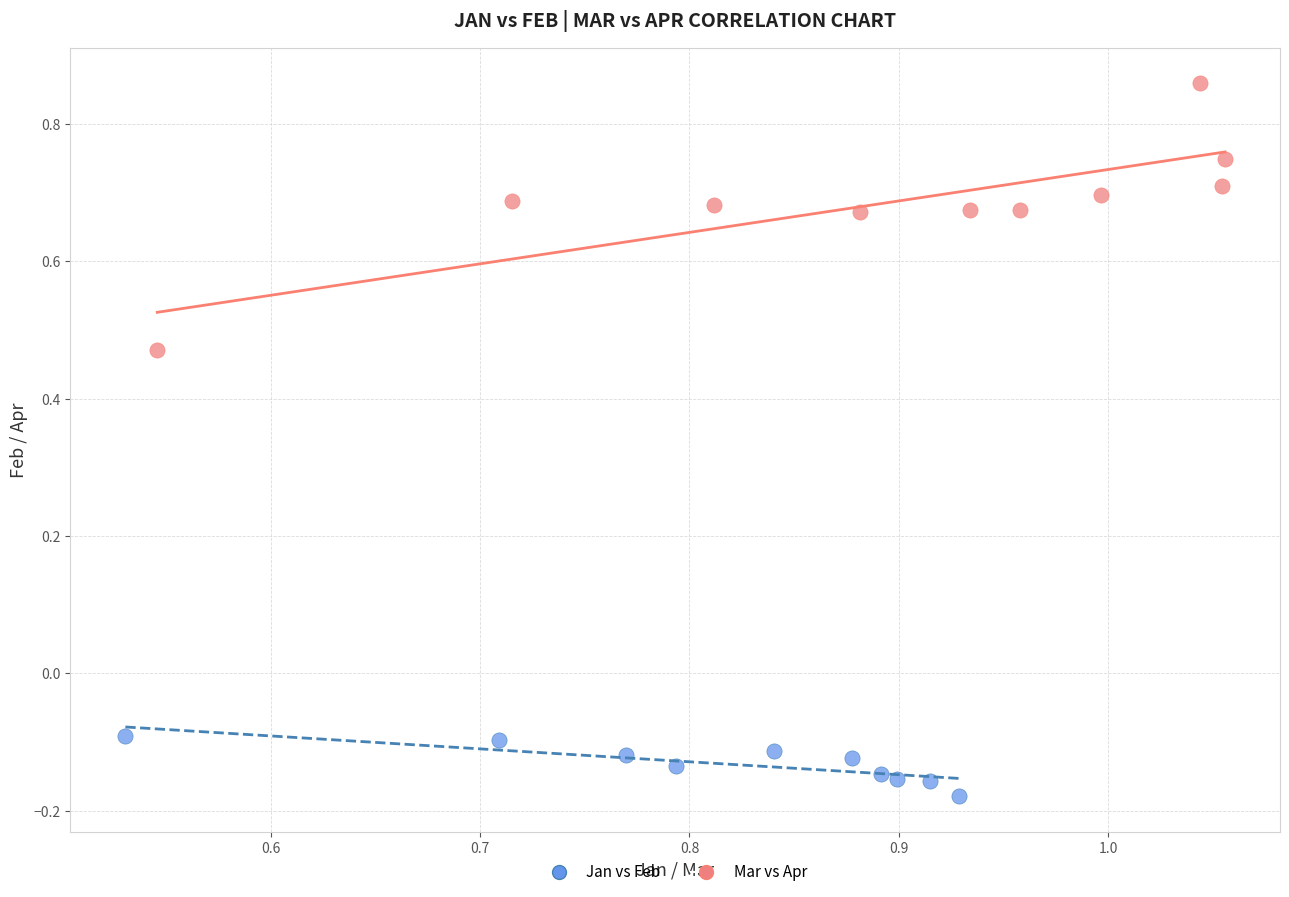

Which series reaches the minimum Y coordinate?

Jan vs Feb